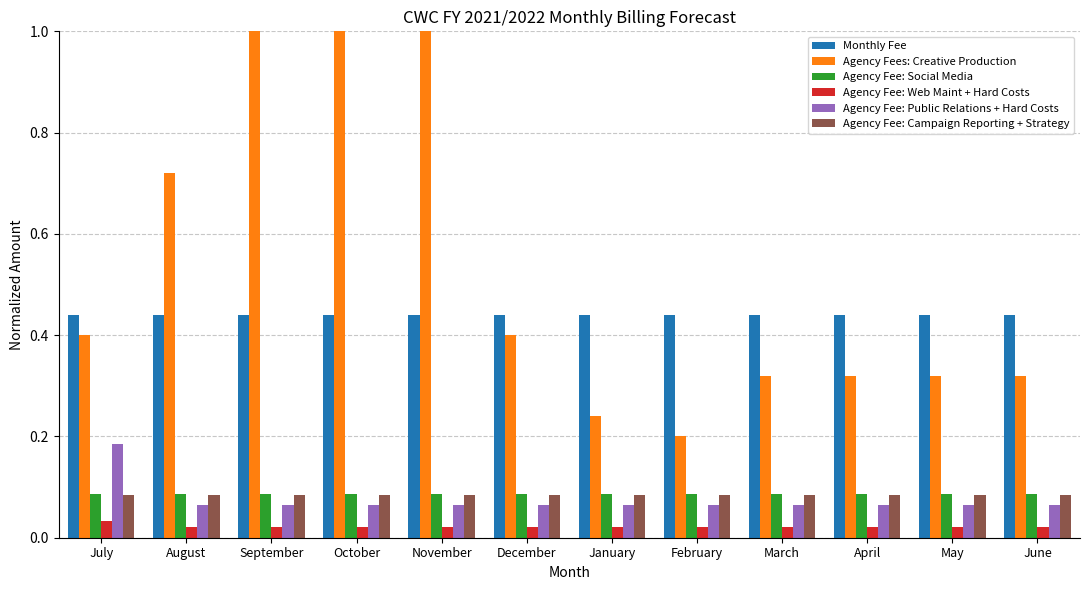

The value of Agency Fee: Social Media at March is 0.0. True or false?

False